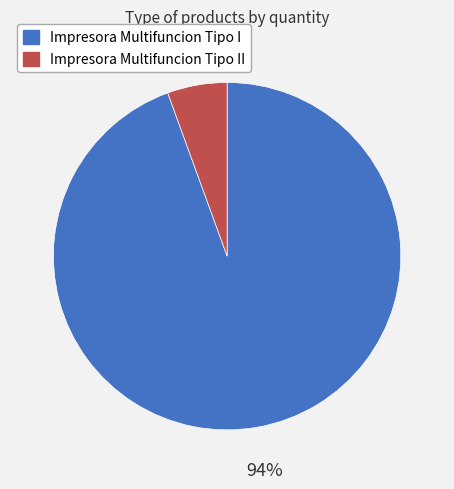

How many segments does this pie chart have?

2